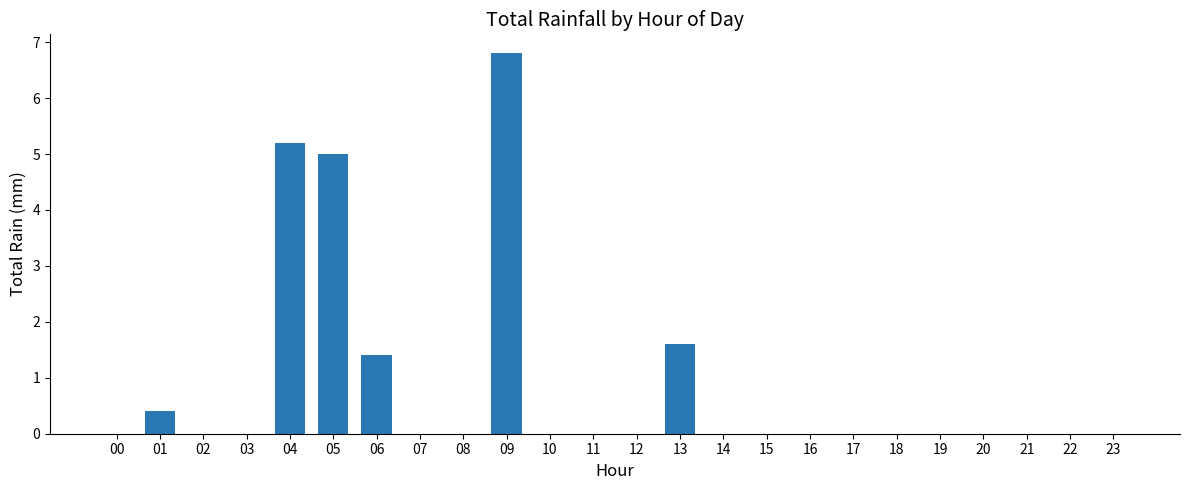

The value at 16 is 0.0. True or false?

True